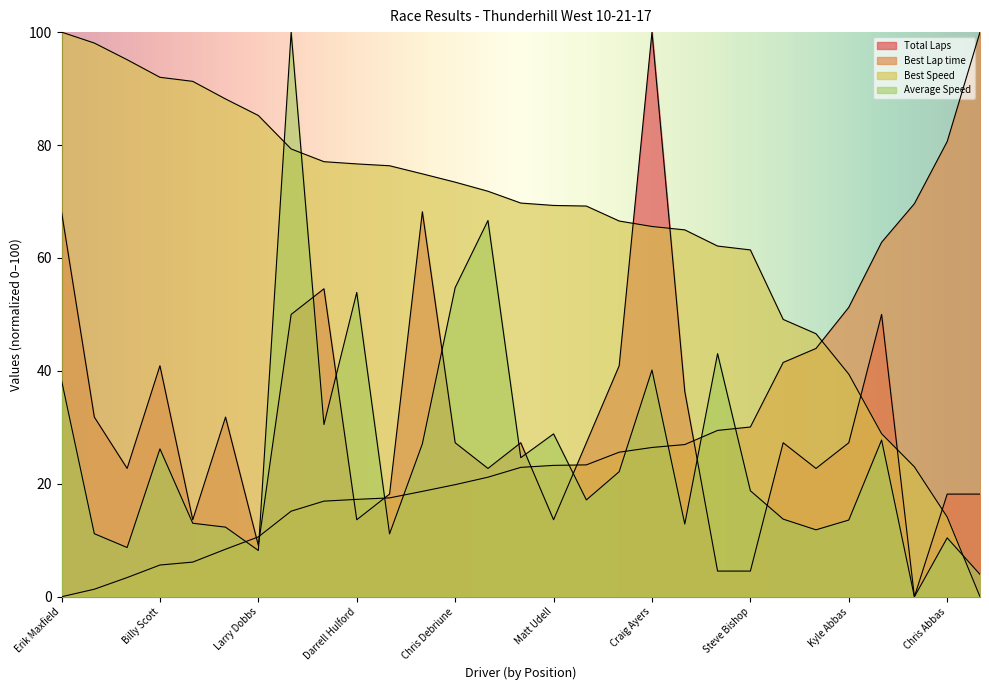

Which series has the widest spread of values?

Total Laps